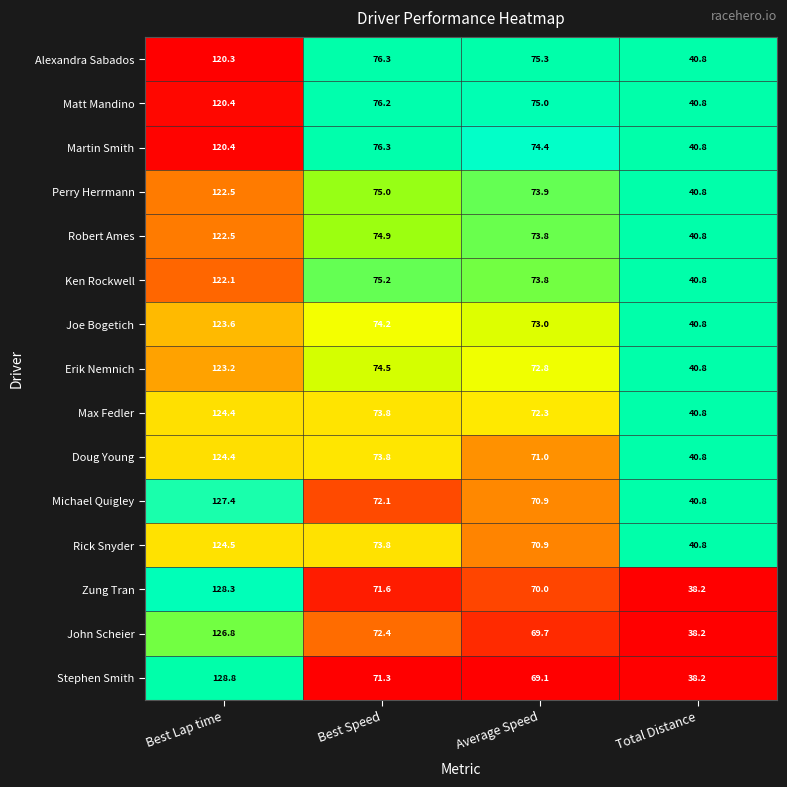

What is the difference between the maximum and minimum values in the Martin Smith series?

79.6